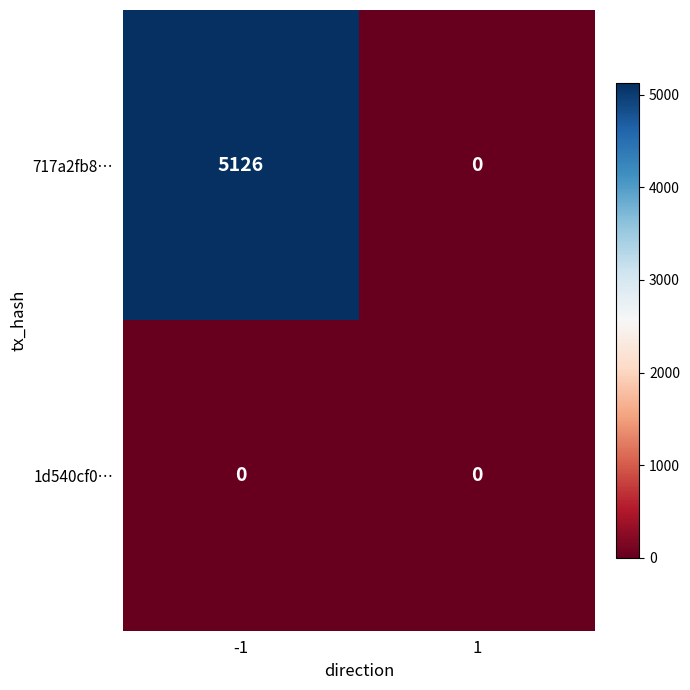

What is the difference between the highest and lowest values at -1?

5126